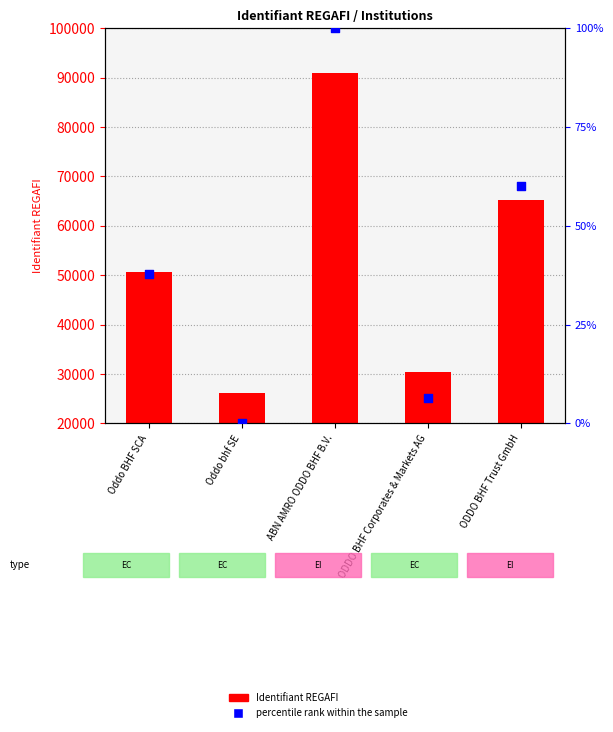

Which series reaches the maximum Y coordinate?

Identifiant REGAFI